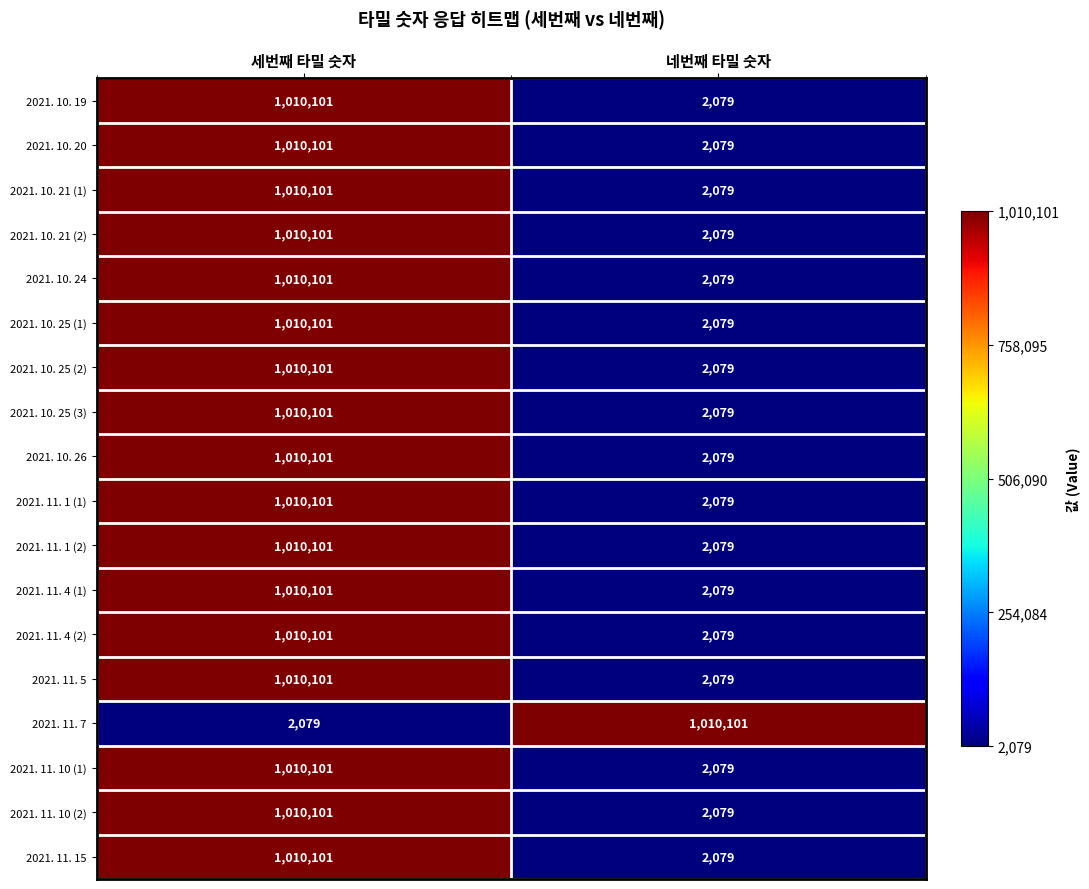

How many series are shown in this chart?

18